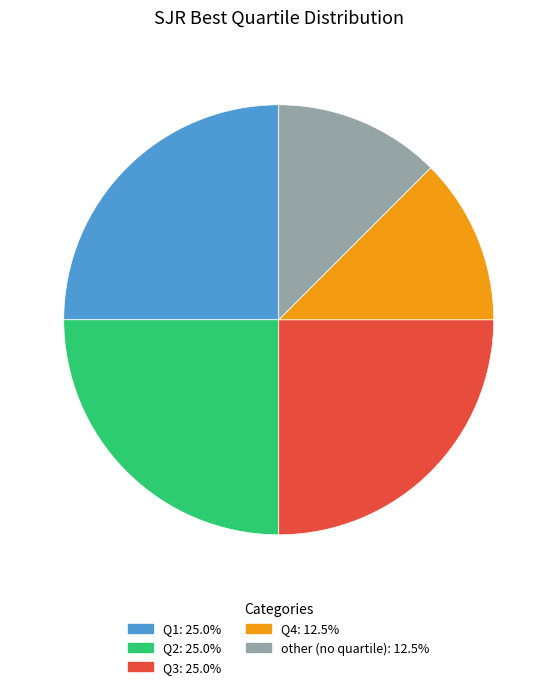

What is the ratio of the value at Q4 to the value at other?

1.0